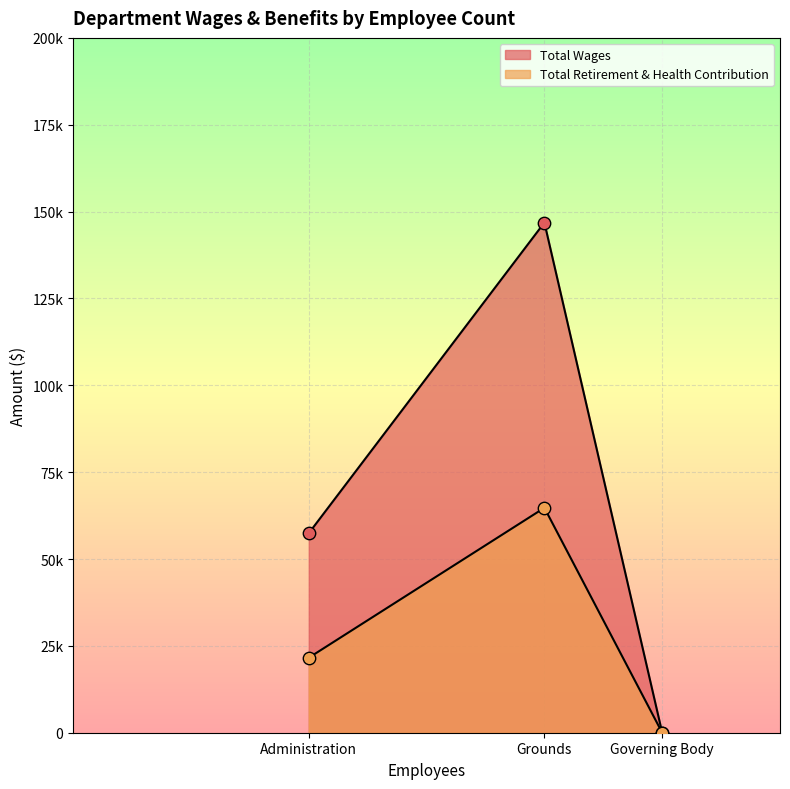

What are all the series names shown in the legend?

Total Wages, Total Retirement & Health Contribution